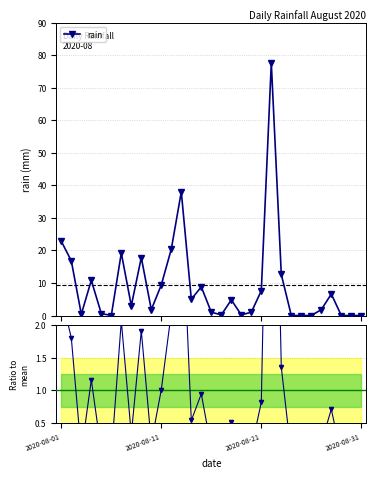

At 15, list the series in order from largest to smallest.

rain, ratio to mean